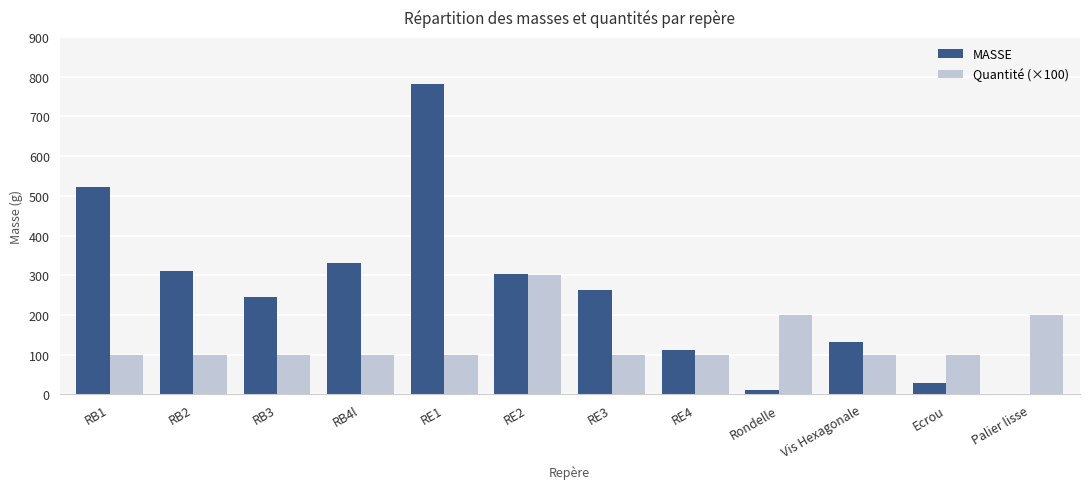

What value does the MASSE series have at RB1?

522.0